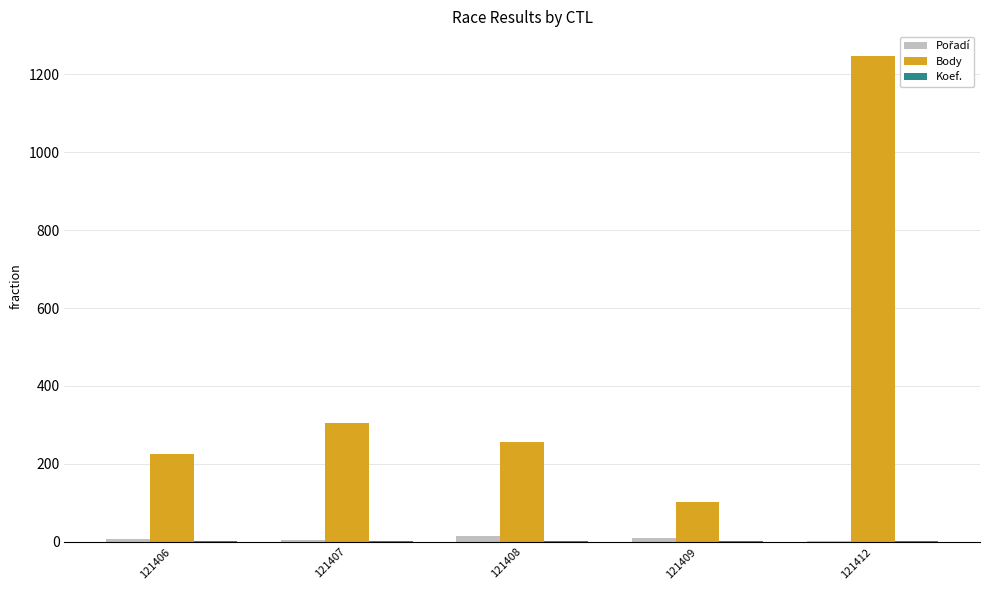

Which series has the largest total across all categories?

Body